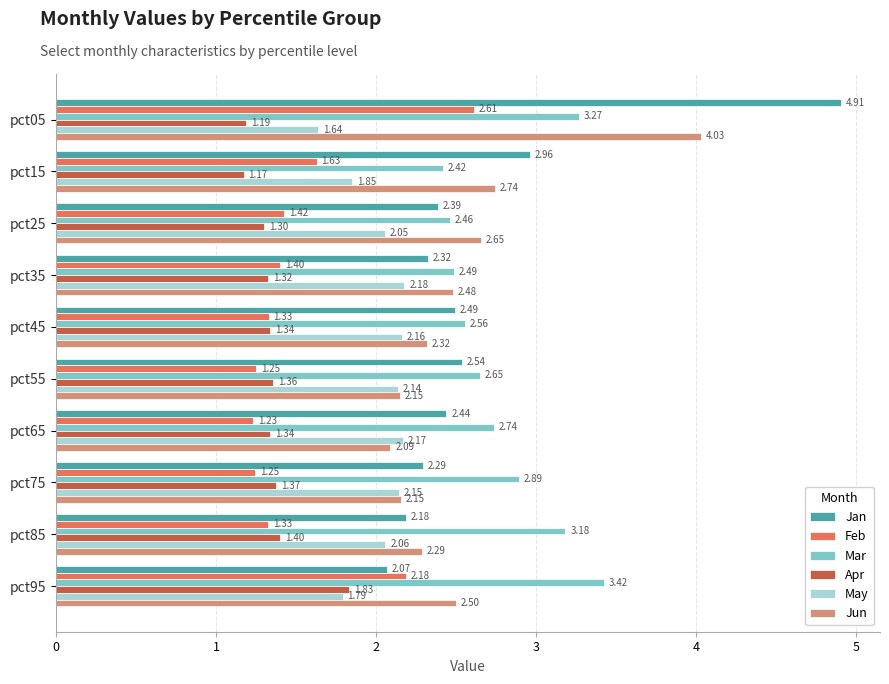

What is the total value across all series at pct25?

12.3